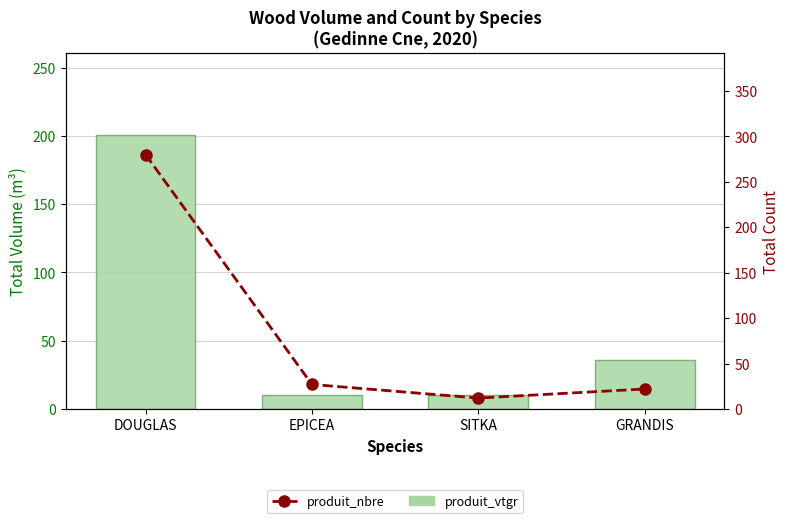

How many distinct data groups are displayed?

2